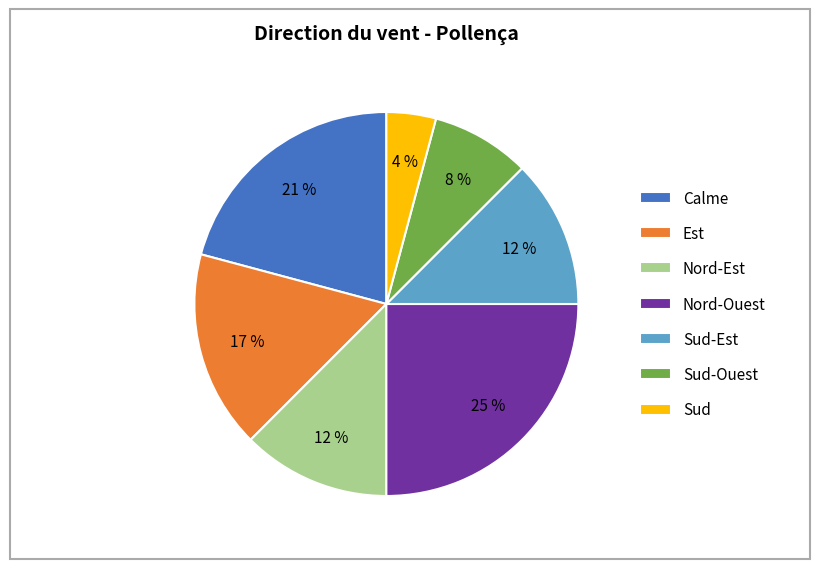

To the nearest percent, what portion does Nord-Ouest represent?

25%